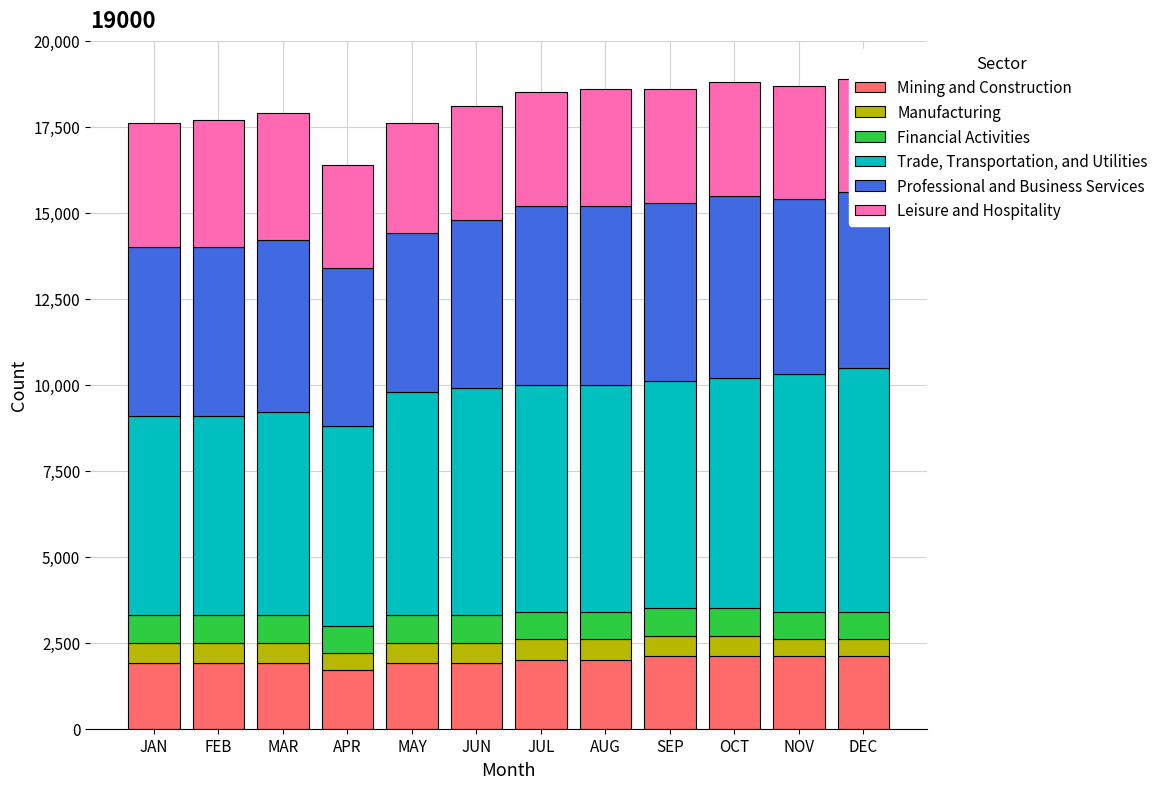

What is the maximum value for Mining and Construction?

2100